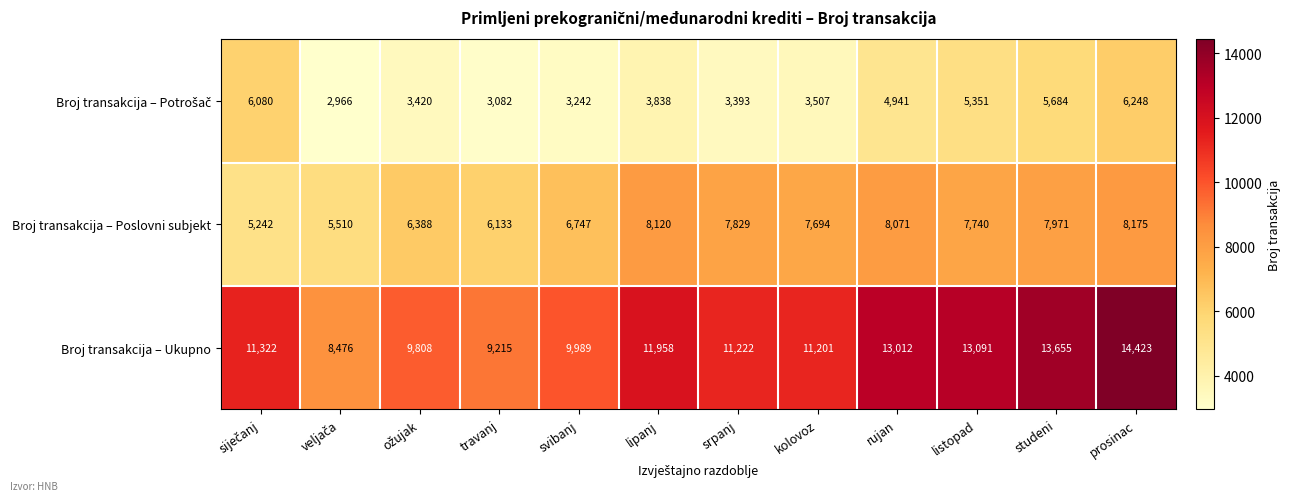

Which label corresponds to the largest value in the chart?

prosinac